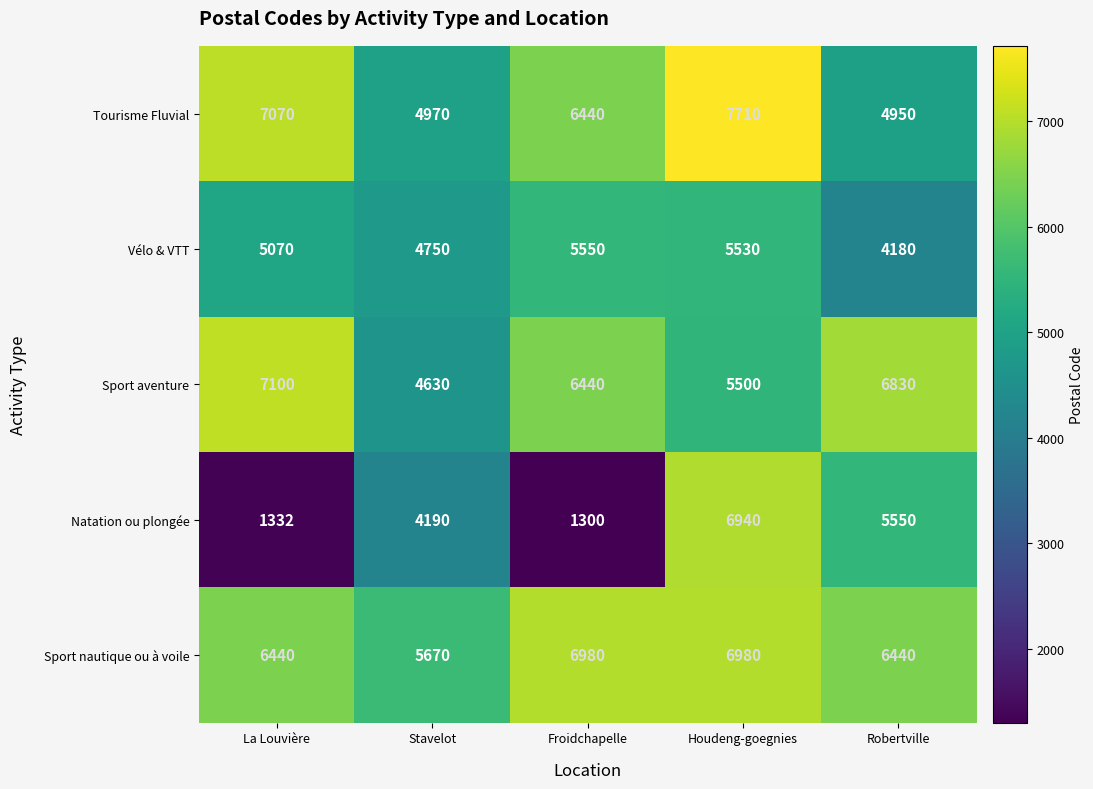

What is the total value across all series at Froidchapelle?

26710